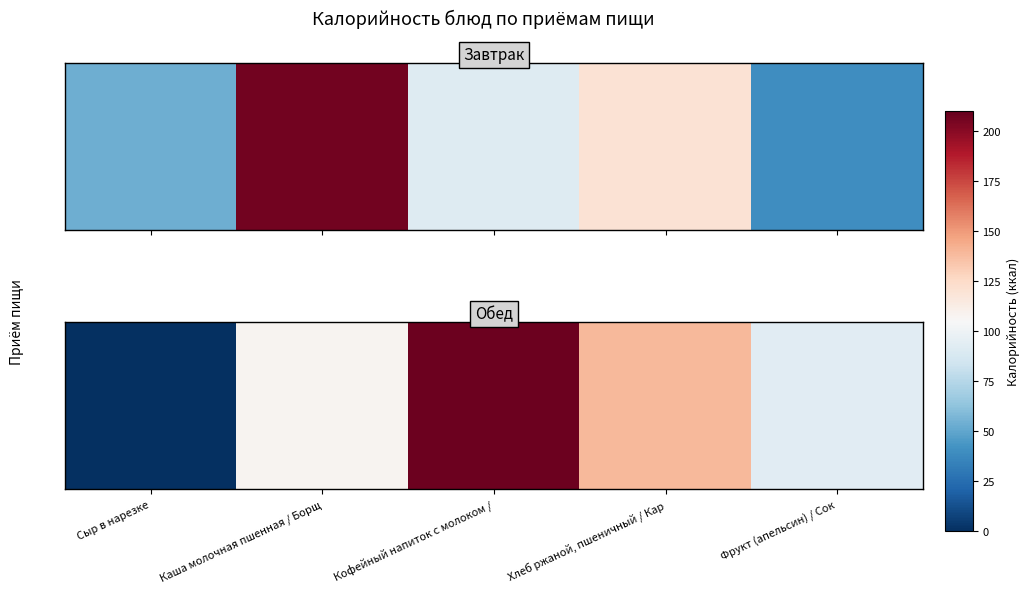

Read the value at Хлеб ржаной, пшеничный / Кар.

139.4